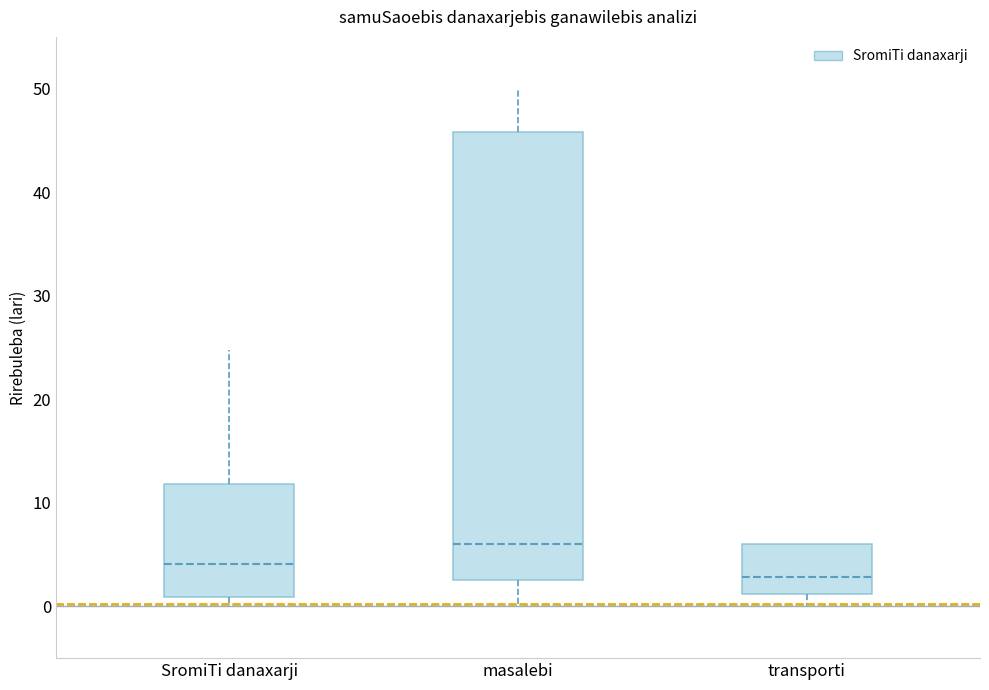

Which box is the tallest, from its lower edge to its upper edge?

masalebi